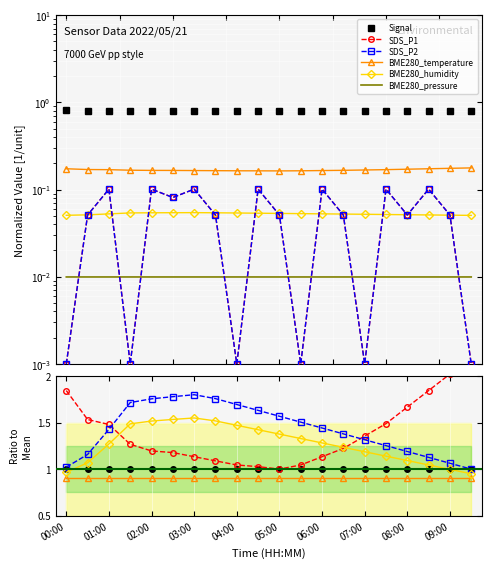

Reading right to left, list all the values displayed in this chart.

BME280_temperature: 0.2	0.2	0.2	0.2	0.2	0.2	0.2	0.2	0.2	0.2	0.2	0.2	0.2	0.2	0.2	0.2	0.2	0.2	0.2	0.2
BME280_humidity: 0.1	0.1	0.1	0.1	0.1	0.1	0.1	0.1	0.1	0.1	0.1	0.1	0.1	0.1	0.1	0.1	0.1	0.1	0.1	0.1
BME280_pressure: 0.0	0.0	0.0	0.0	0.0	0.0	0.0	0.0	0.0	0.0	0.0	0.0	0.0	0.0	0.0	0.0	0.0	0.0	0.0	0.0
Signal: 0.8	0.8	0.8	0.8	0.8	0.8	0.8	0.8	0.8	0.8	0.8	0.8	0.8	0.8	0.8	0.8	0.8	0.8	0.8	0.8
SDS_P1: 0.0	0.1	0.1	0.1	0.1	0.0	0.1	0.1	0.0	0.1	0.1	0.0	0.1	0.1	0.1	0.1	0.0	0.1	0.1	0.0
SDS_P2: 0.0	0.1	0.1	0.1	0.1	0.0	0.1	0.1	0.0	0.1	0.1	0.0	0.1	0.1	0.1	0.1	0.0	0.1	0.1	0.0